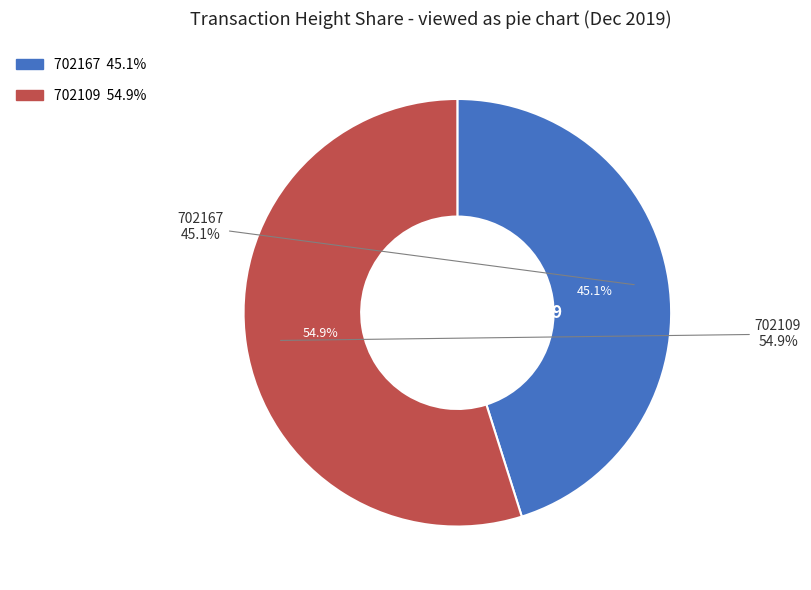

Count the number of slices in the pie.

2